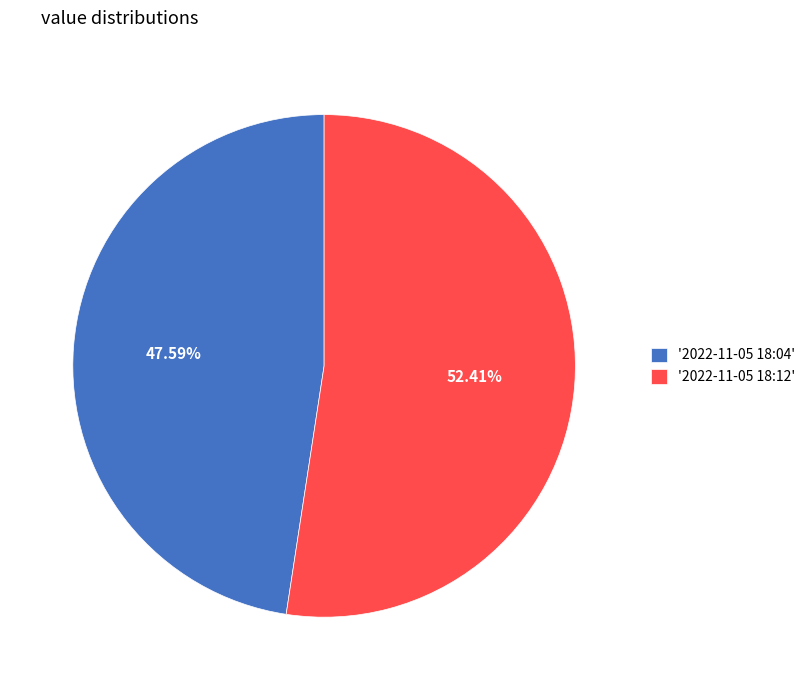

Rank the categories by value from highest to lowest.

'2022-11-05 18:12', '2022-11-05 18:04'